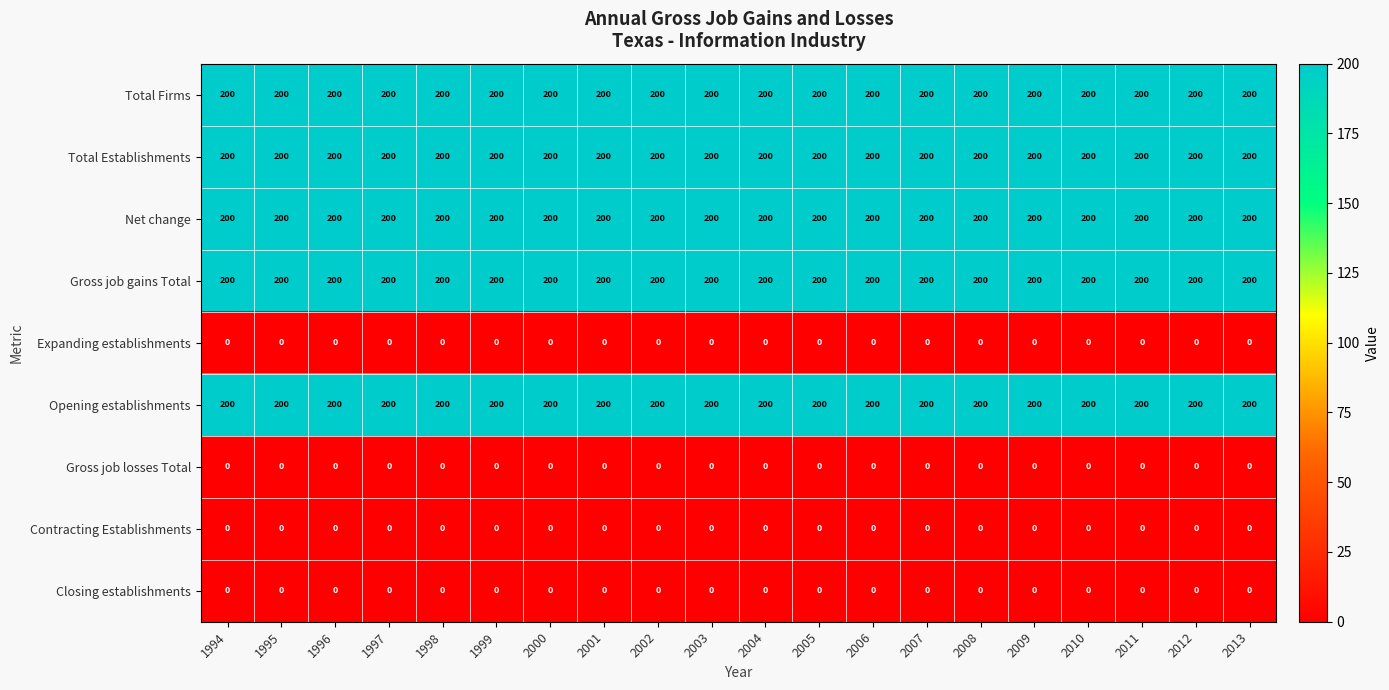

What is the spread (max minus min) of values at 2006?

200